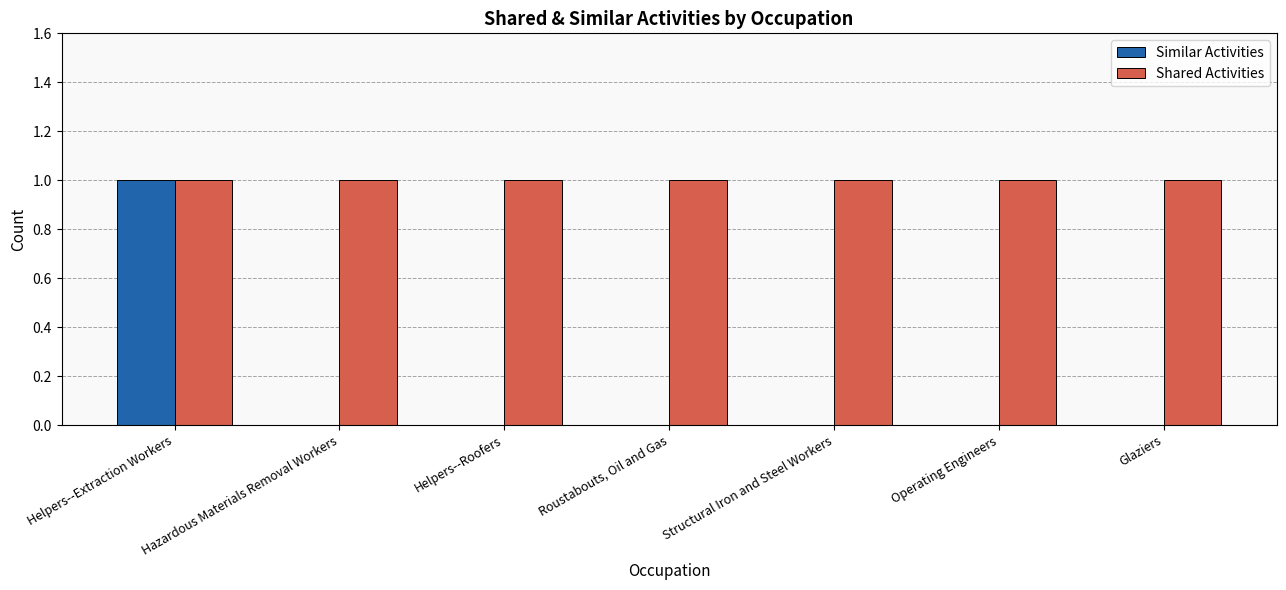

Count the Similar Activities values in the range 0 to 1.

7